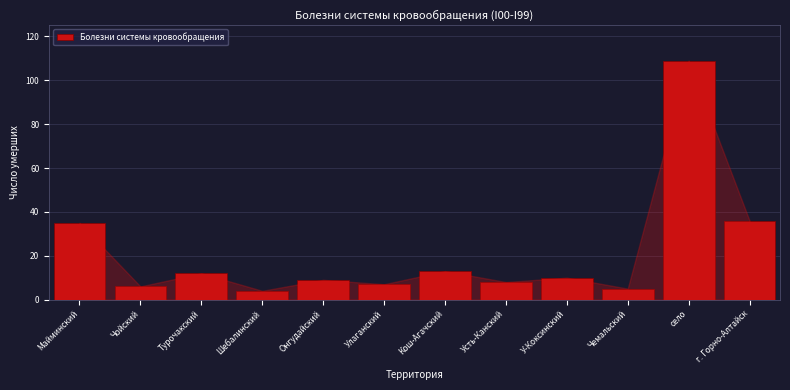

Reading left to right, extract all data points from this chart.

Майминский=35	Чойский=6	Турочакский=12	Шебалинский=4	Онгудайский=9	Улаганский=7	Кош-Агачский=13	Усть-Канский=8	У-Коксинский=10	Чемальский=5	село=109	г. Горно-Алтайск=36